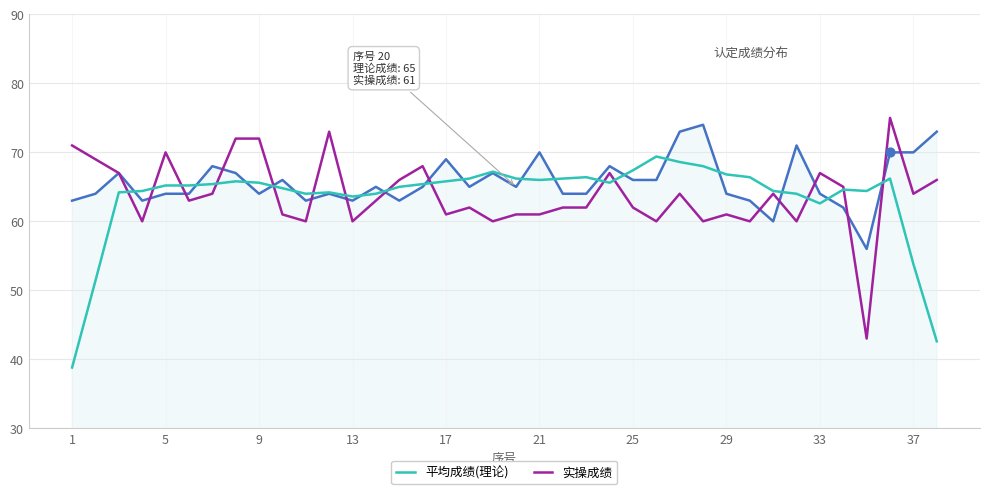

What is the greatest value displayed?

75.0